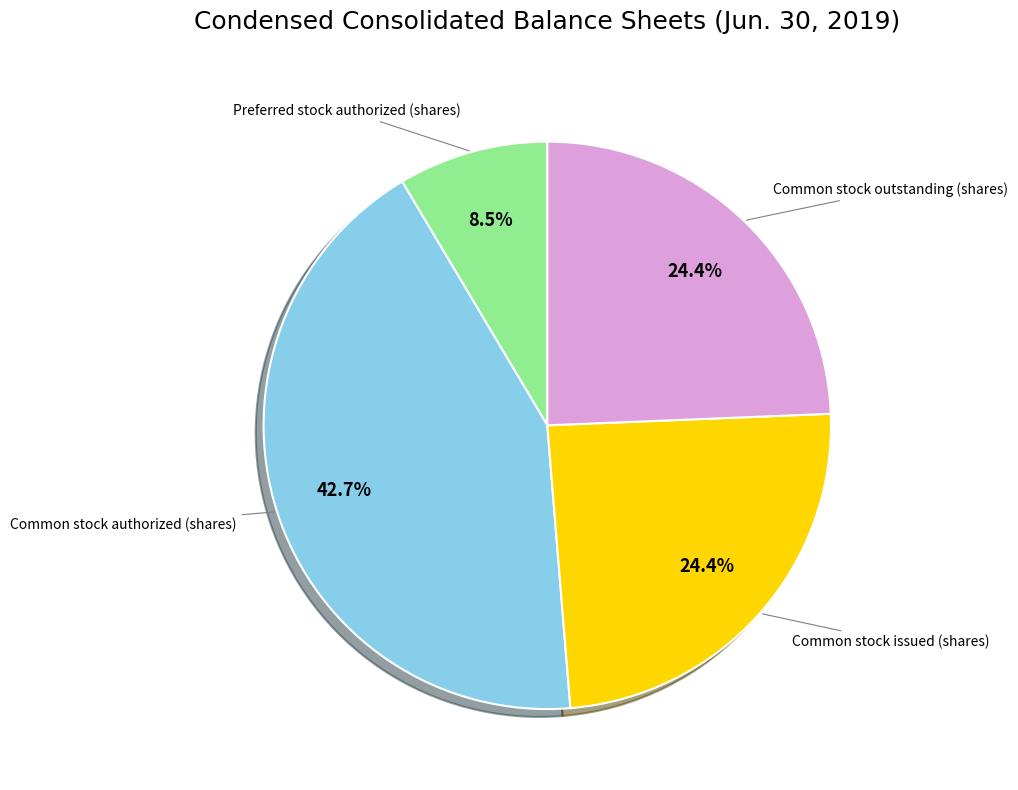

What percentage is NOT represented by Common stock outstanding (shares)?

75.6%